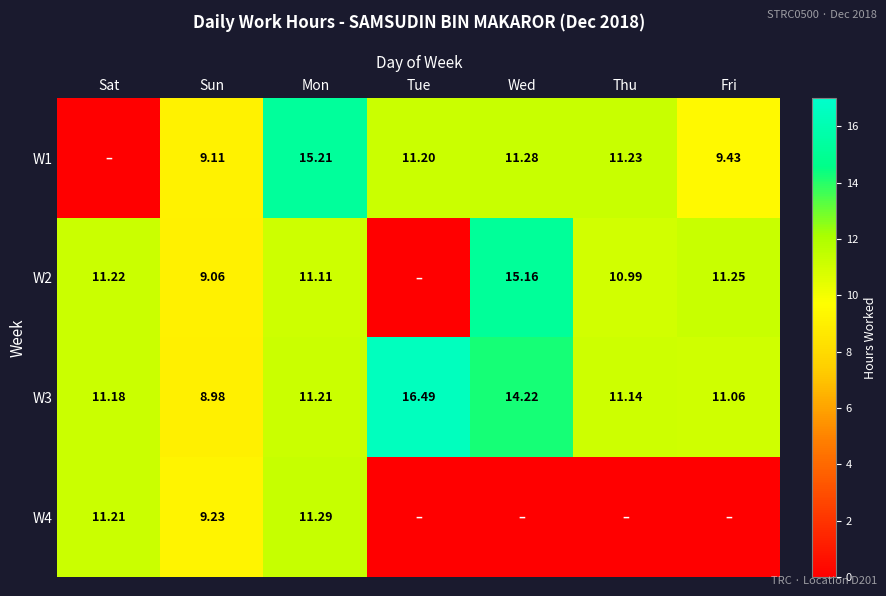

At Tue, list the series in order from largest to smallest.

W3, W1, W2, W4